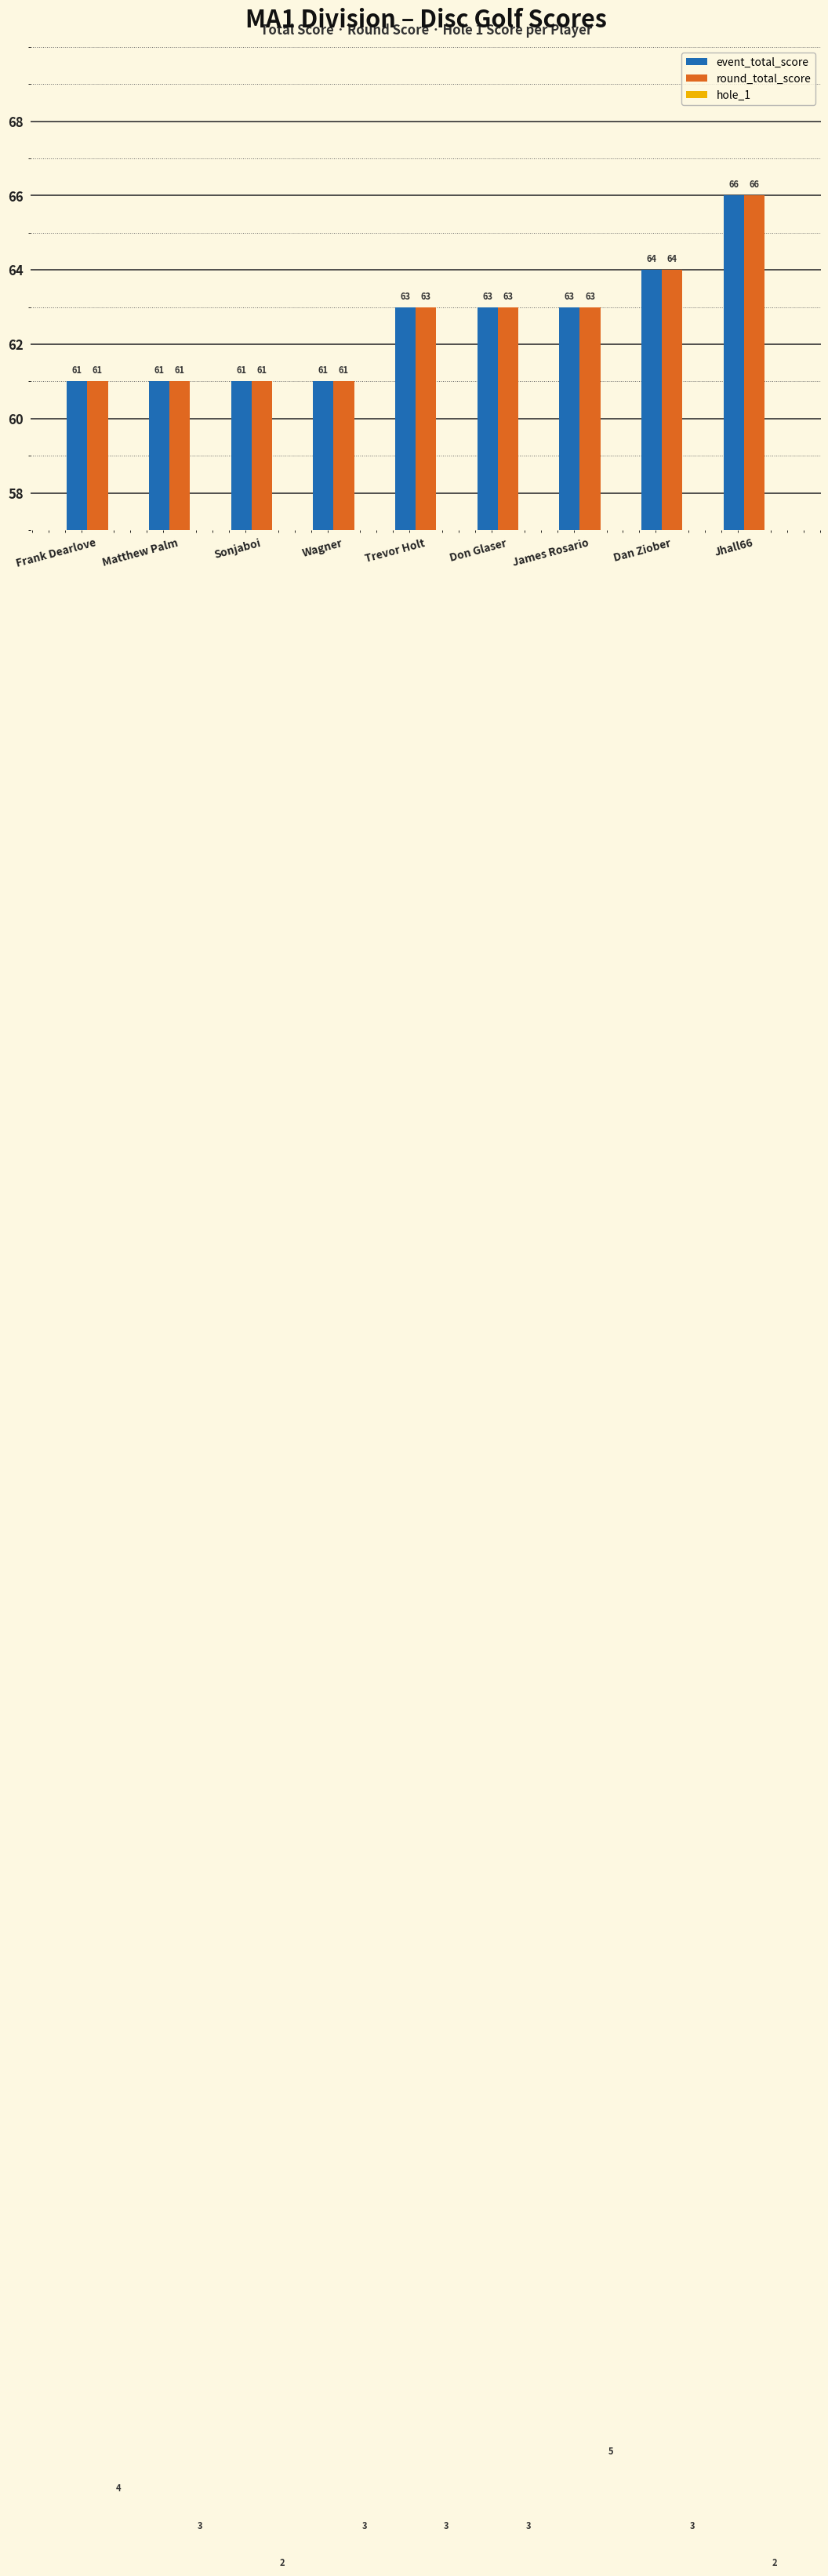

Reading right to left, extract all data points from this chart.

event_total_score: 66	64	63	63	63	61	61	61	61
round_total_score: 66	64	63	63	63	61	61	61	61
hole_1: 2	3	5	3	3	3	2	3	4